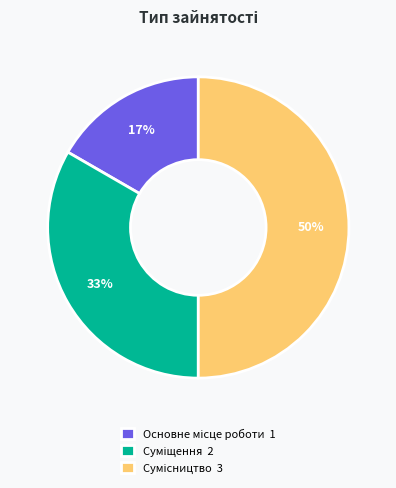

To the nearest percent, what is the difference between the largest and smallest slice percentages?

33%